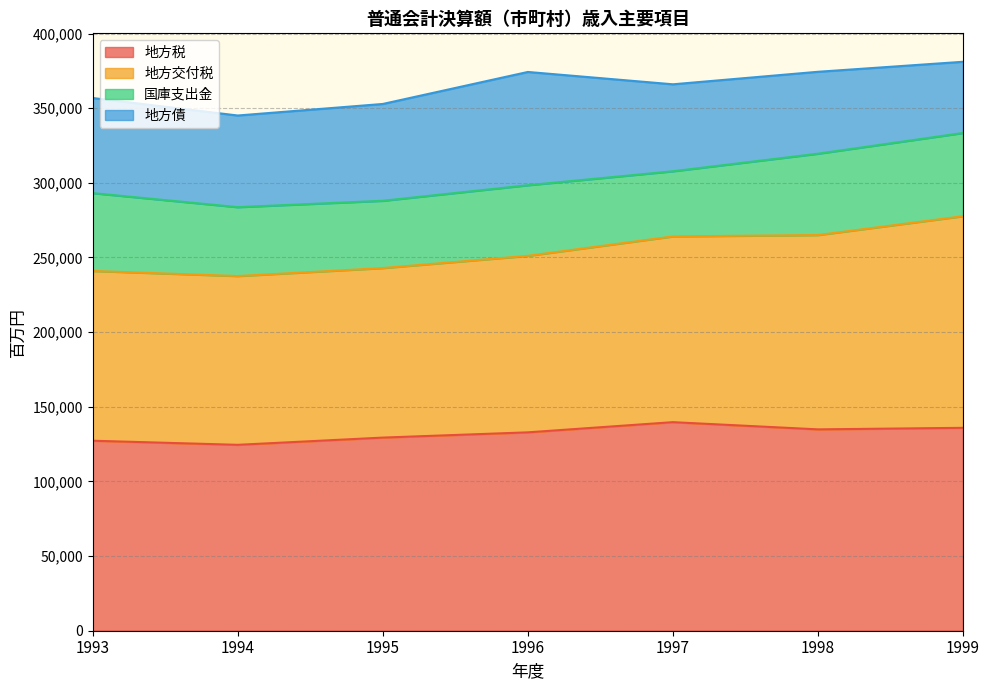

What is the minimum value shown in the chart?

124519.8